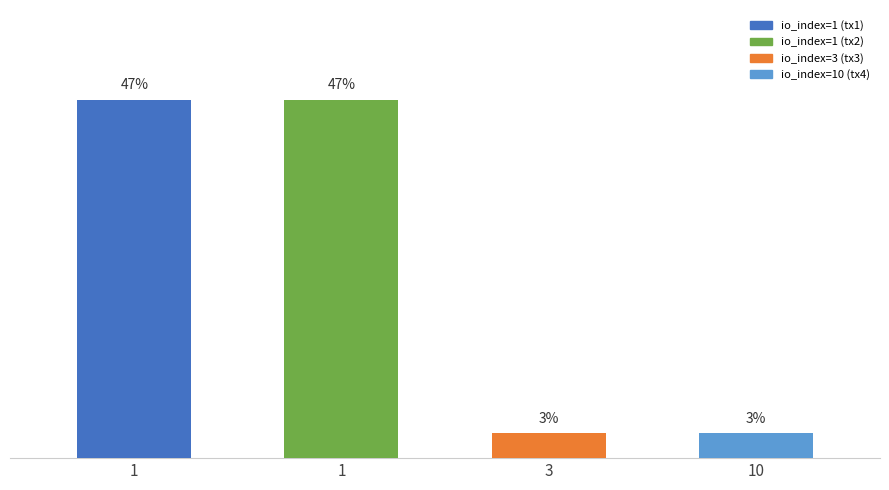

Which category has the lowest value across all series?

3